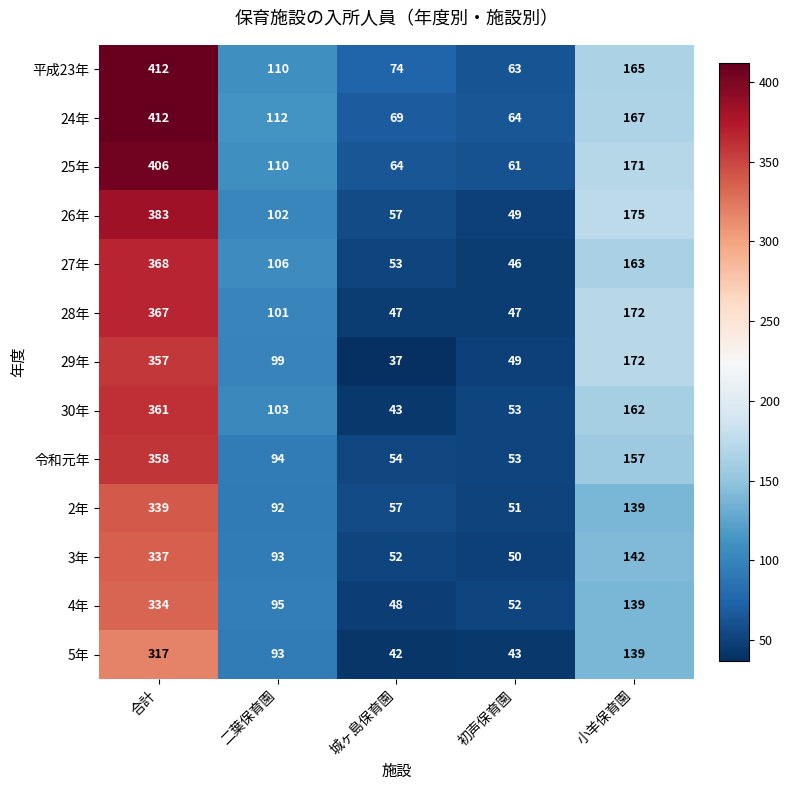

Rank the categories by 30年 value from lowest to highest.

城ヶ島保育園, 初声保育園, 二葉保育園, 小羊保育園, 合計